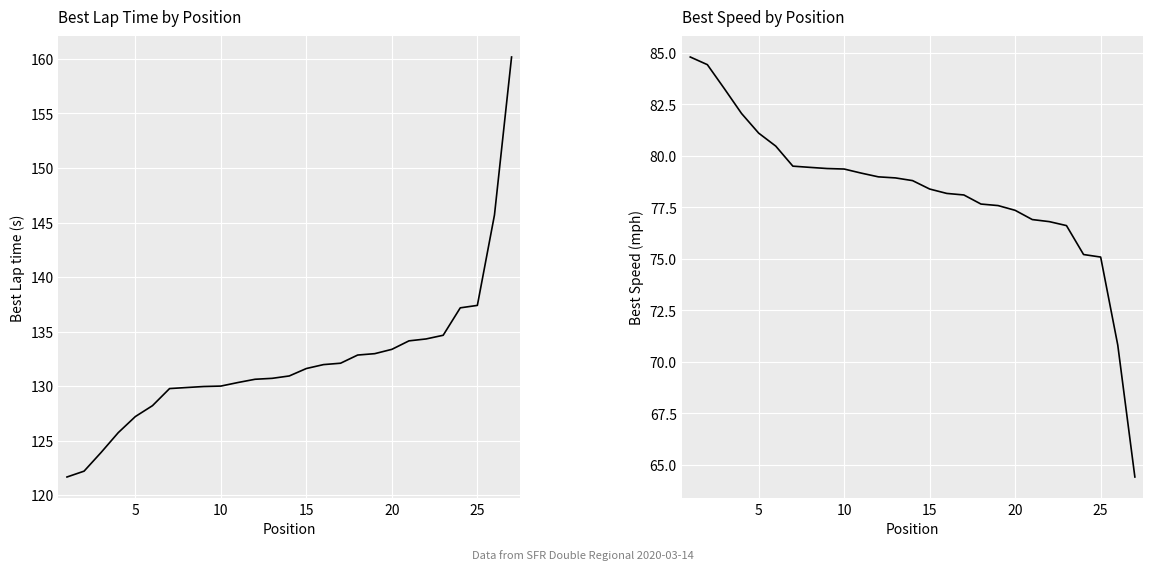

What is the average value of the Best Speed series?

78.3